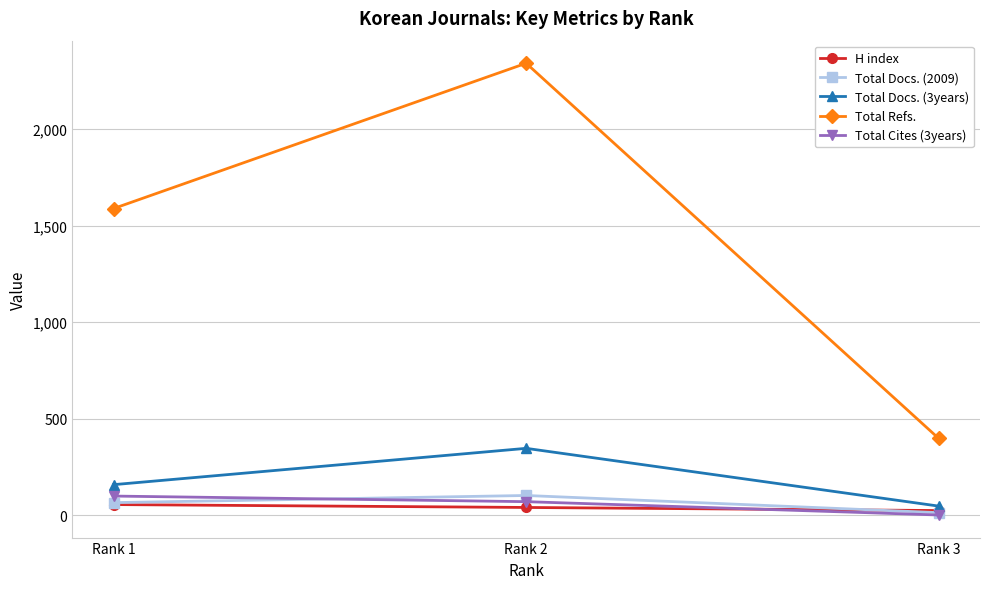

How many H index values are between 25 and 56?

3